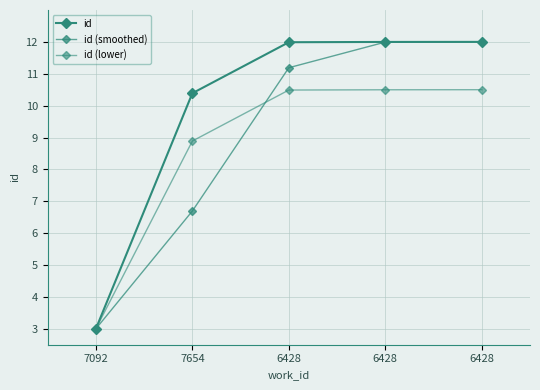

Reading left to right, list all the values displayed in this chart.

id: 3.0	10.4	12.0	12.0	12.0
id (smoothed): 3.0	6.7	11.2	12.0	12.0
id (lower): 3.0	8.9	10.5	10.5	10.5